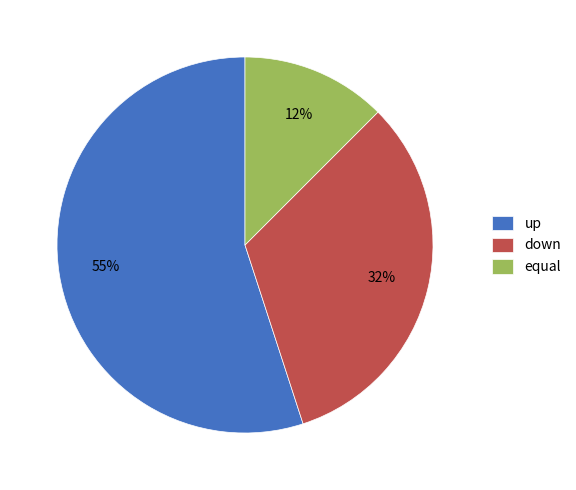

Rank the categories by value from lowest to highest.

equal, down, up